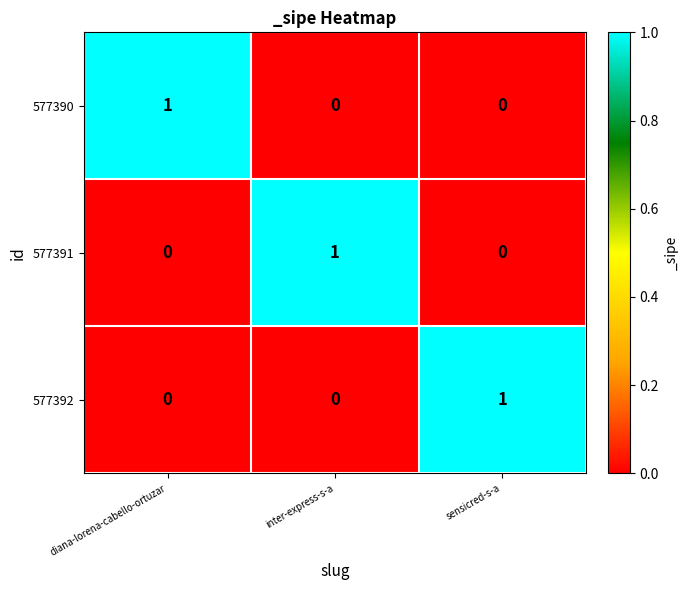

Is the value of 577392 at diana-lorena-cabello-ortuzar greater than the value of 577391 at inter-express-s-a?

No